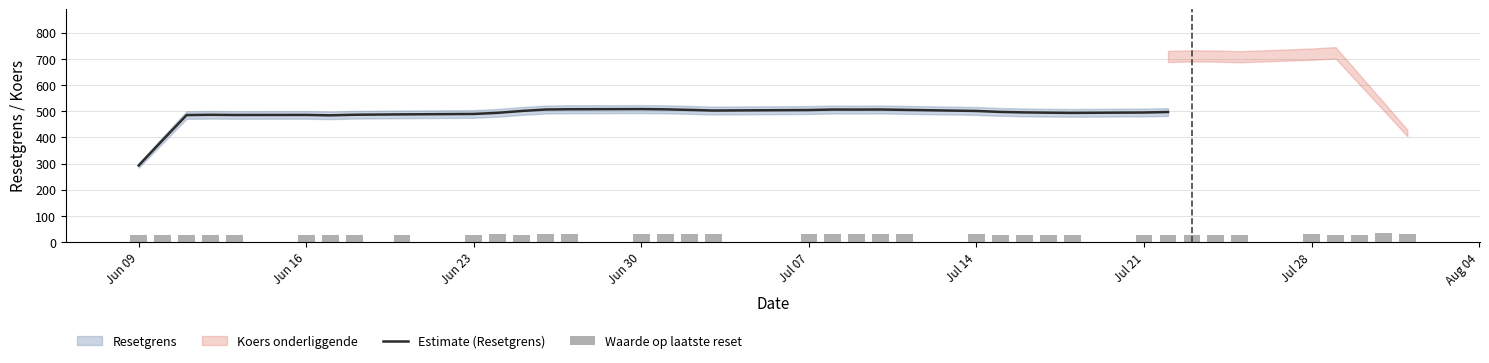

At which label does Estimate (Resetgrens) reach its minimum?

Jun 09